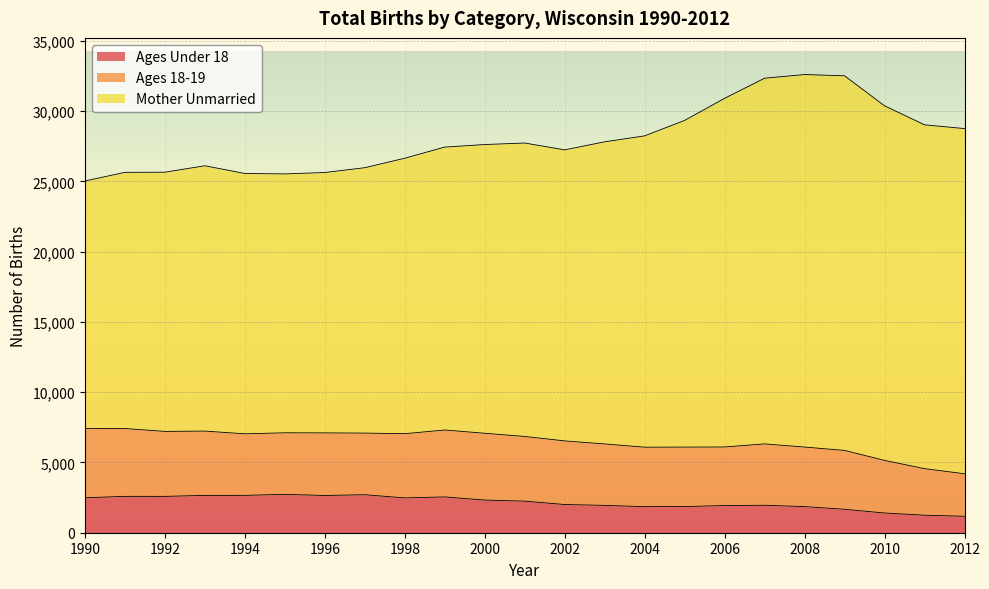

What value does the Ages 18-19 series have at 1990?

4925